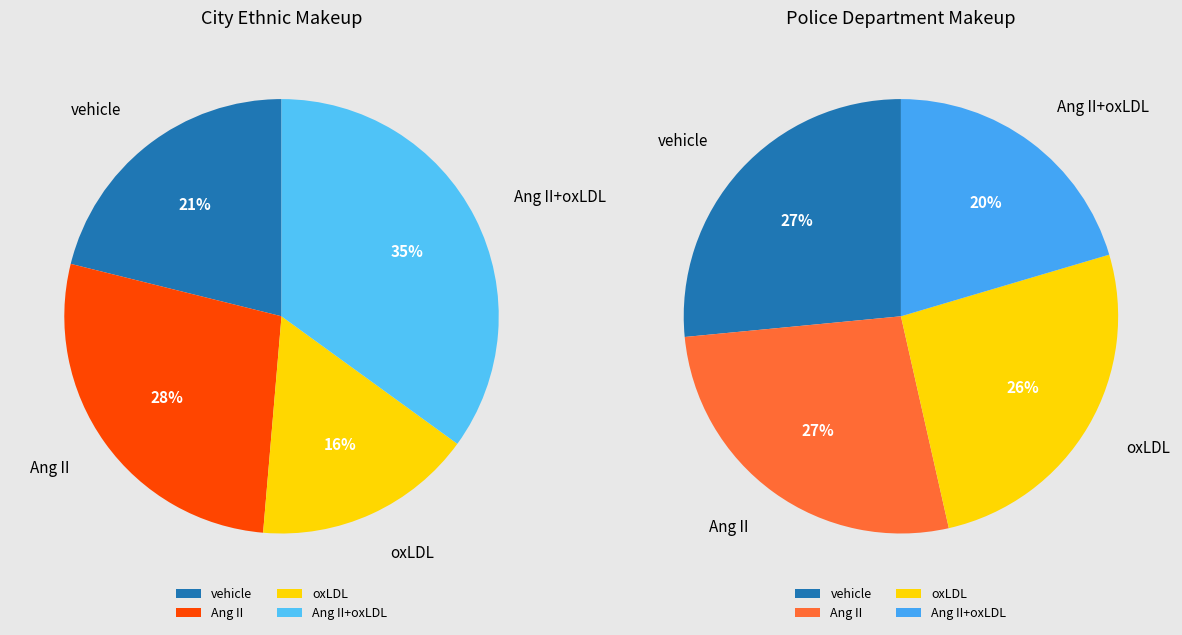

To the nearest percent, what is the combined percentage of Ang II and vehicle?

49%